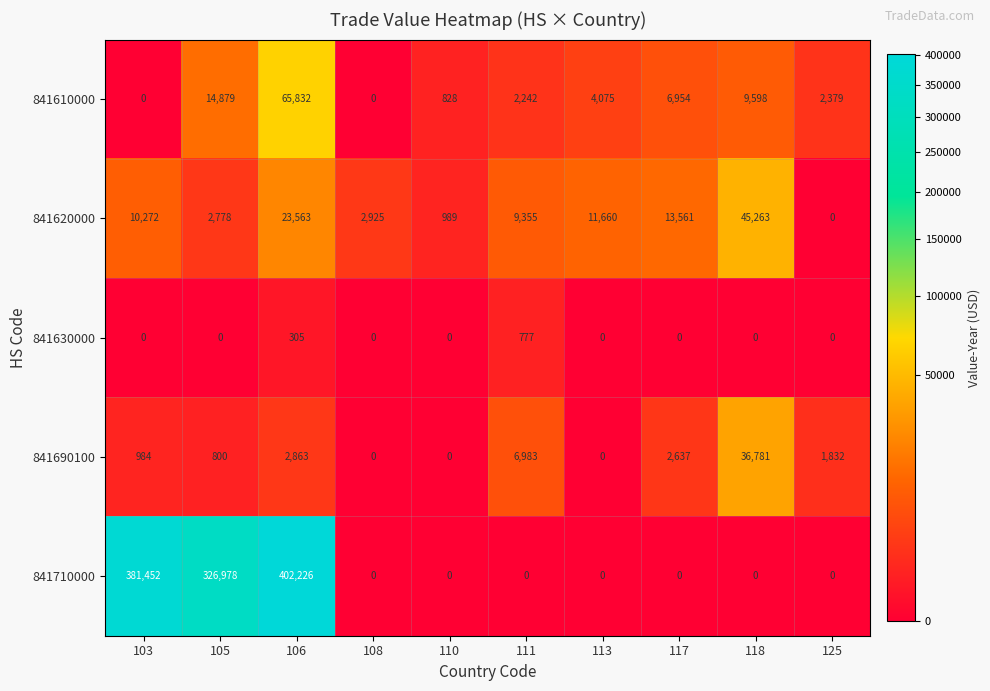

Which series has the largest total across all categories?

841710000